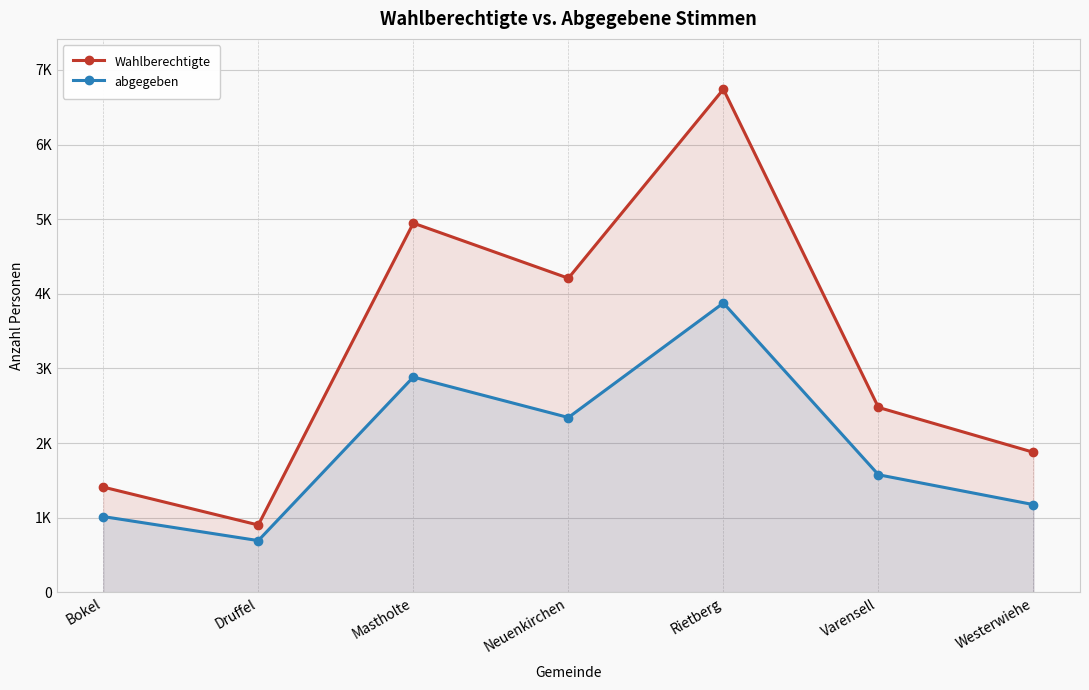

Rank the categories by Wahlberechtigte value from lowest to highest.

Druffel, Bokel, Westerwiehe, Varensell, Neuenkirchen, Mastholte, Rietberg